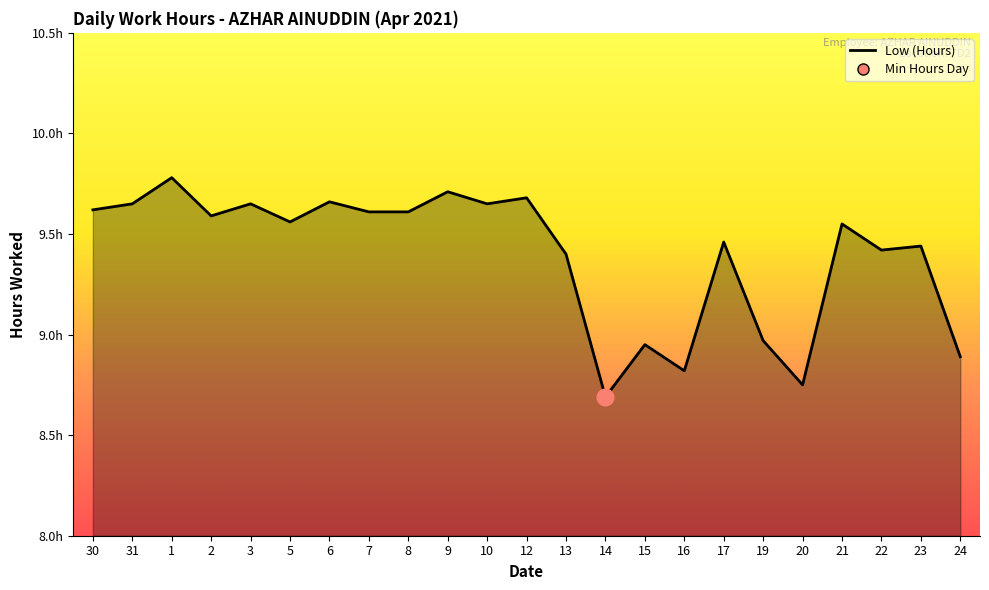

Does the chart display data point markers on the line(s)?

No